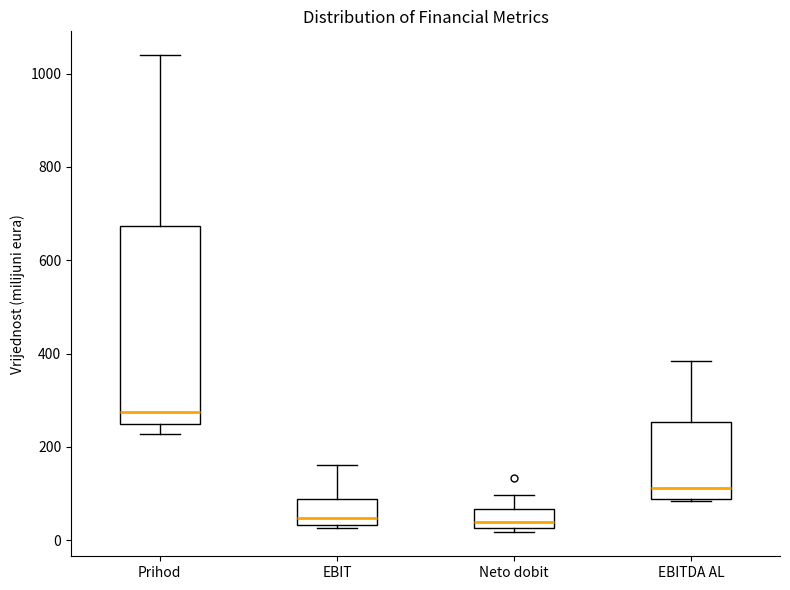

Which box has the highest median line?

Prihod